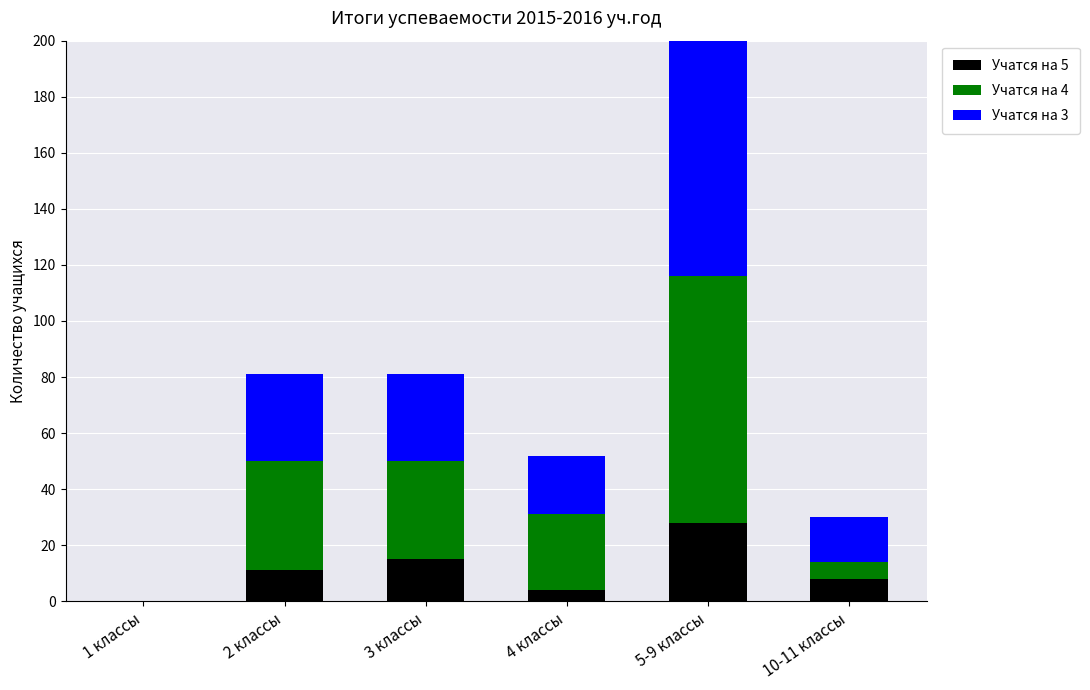

List the series in order of their peak value, lowest first.

Учатся на 5, Учатся на 4, Учатся на 3